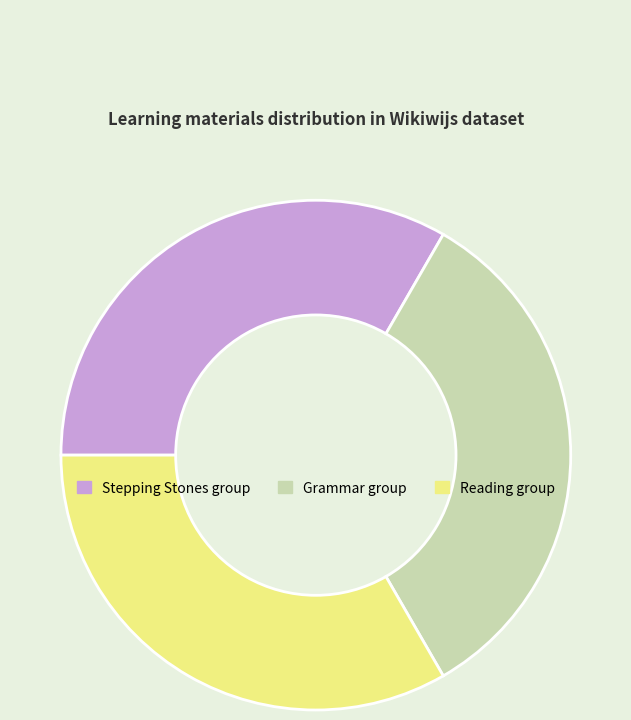

Approximately how many times larger is the value at Stepping Stones group compared to Reading group?

1.0